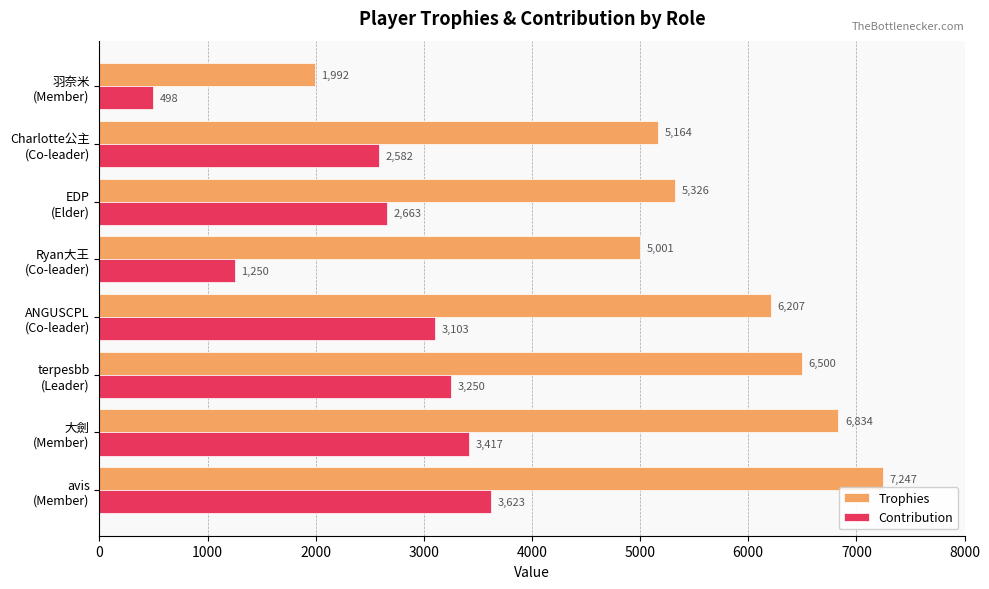

List the series in order of their peak value, lowest first.

Contribution, Trophies